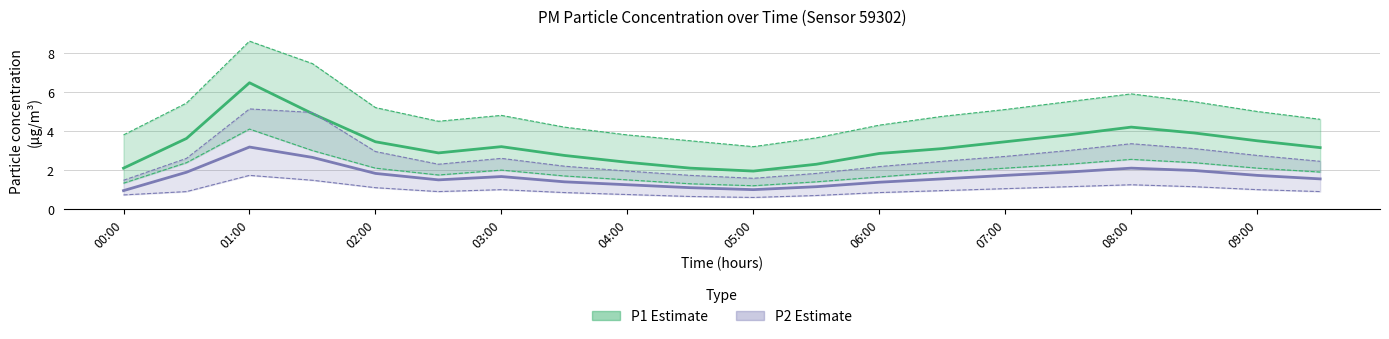

True or false: P1 (PM10) has more than 1 points higher than both neighbors.

True